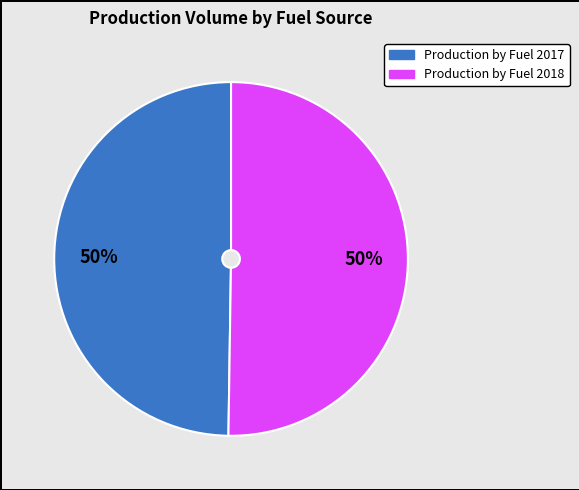

To the nearest percent, what is the average slice percentage?

50%